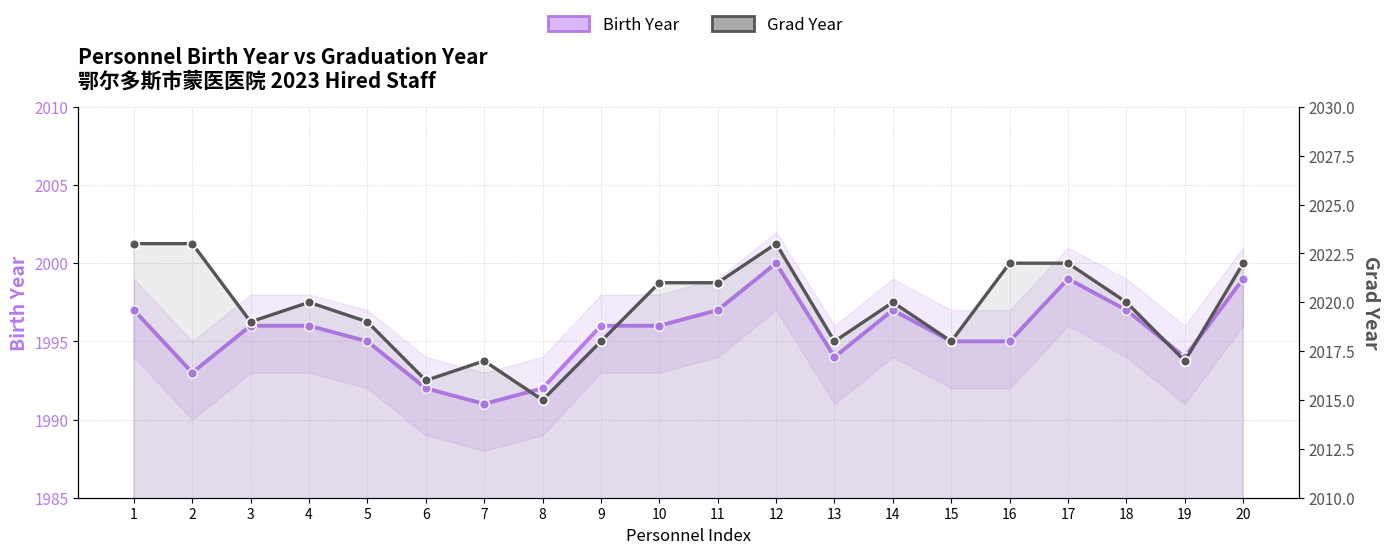

Count the Grad Year values in the range 2018 to 2022.

13